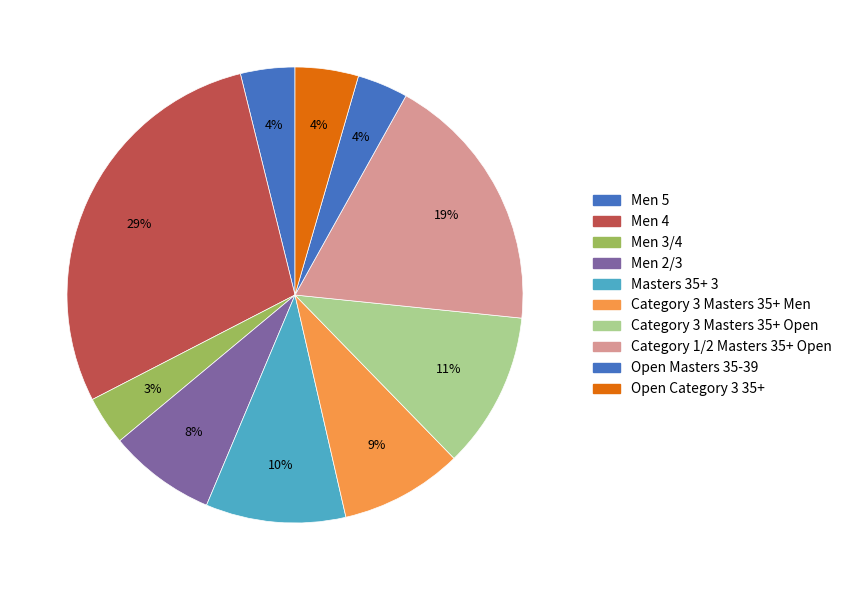

What is the ratio of the value at Category 3 Masters 35+ Men to the value at Men 4?

0.3